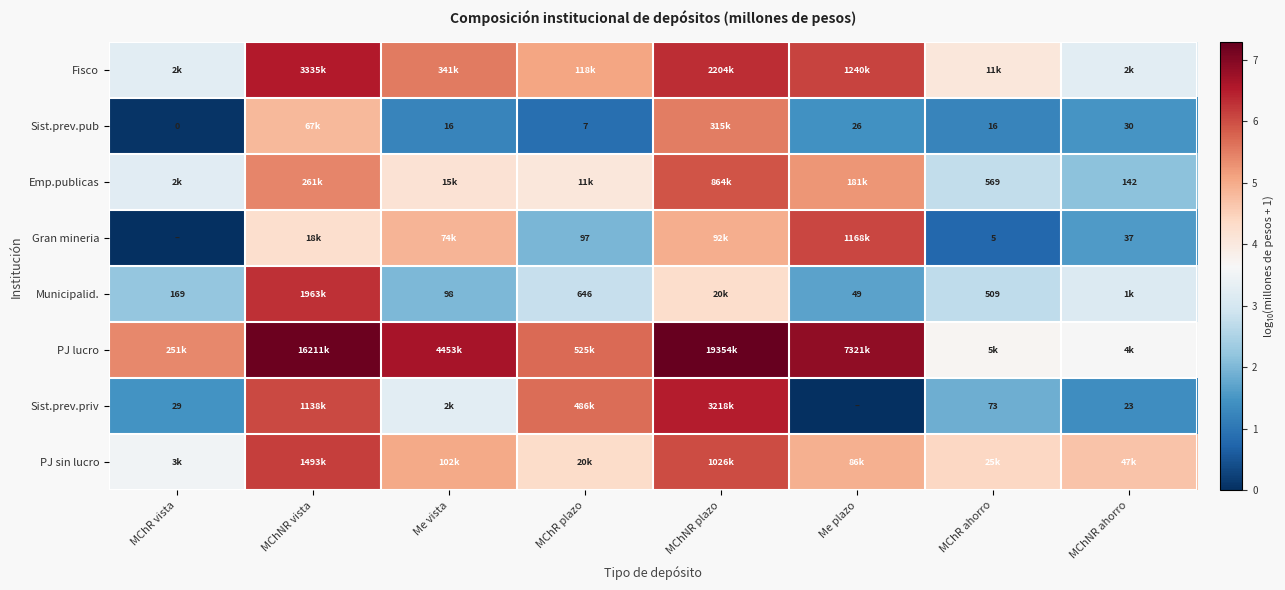

What is the difference between the maximum and minimum values in the Sist.prev.pub series?

5.4